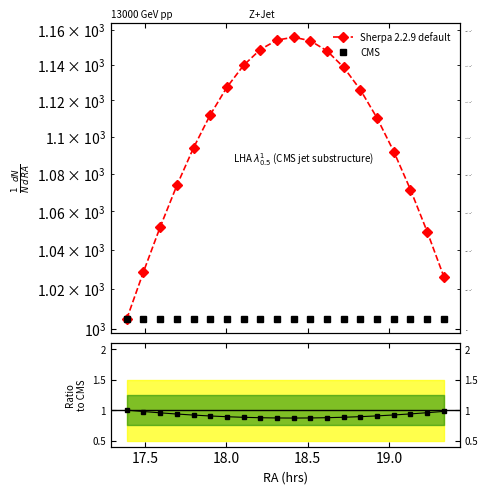

Between 18.0 and 17.5, which is larger?

18.0